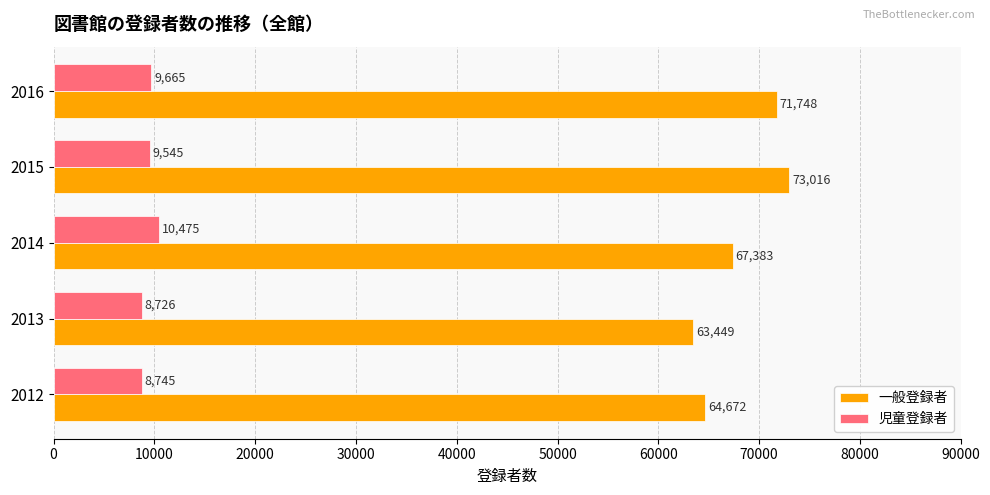

What is the average value of the 児童登録者 series?

9431